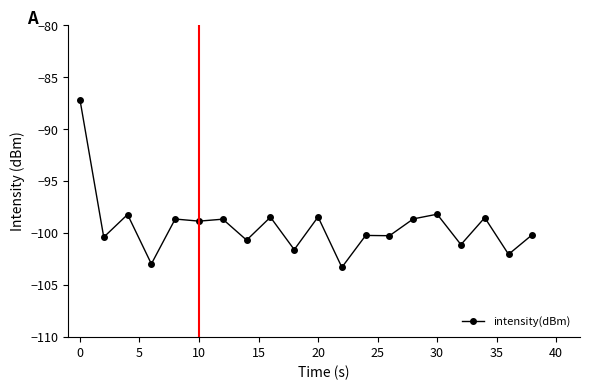

What is the sum of all values?

-1986.2